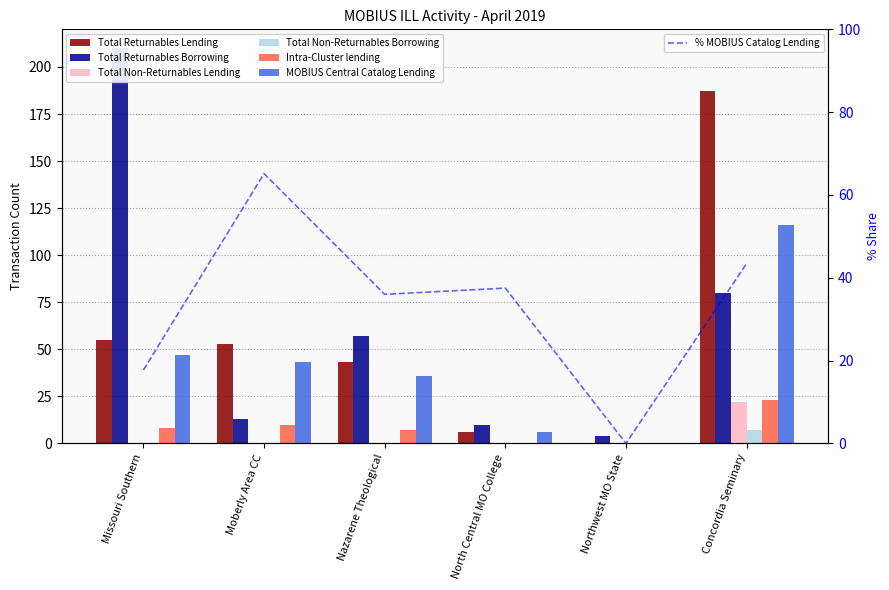

How many data points in MOBIUS Central Catalog Lending are above 43?

2